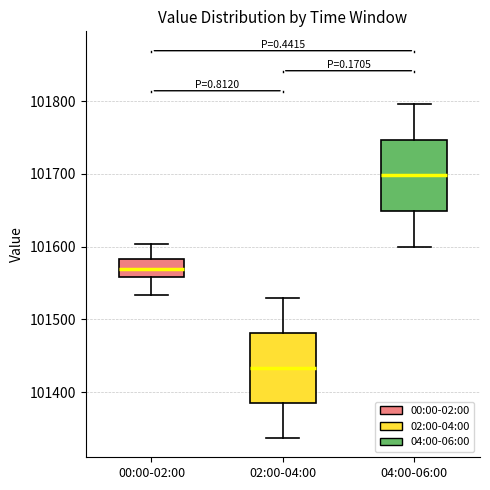

Reading left to right, transcribe this box plot: for each box, give where its median line is, the range the box spans, and where its two whiskers end, as read against the y-axis. The values are not printed on the chart, so give them approximately, as read against the axis.

00:00-02:00: median 101570, box 101560 to 101580, whiskers 101530 to 101600
02:00-04:00: median 101430, box 101390 to 101480, whiskers 101340 to 101530
04:00-06:00: median 101700, box 101650 to 101750, whiskers 101600 to 101800